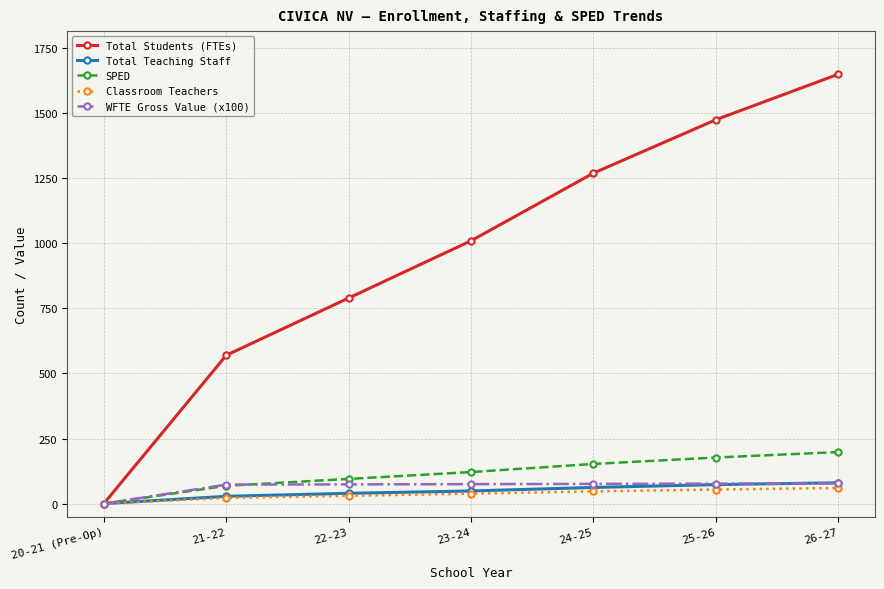

What is the total value across all series at 24-25?

1607.2